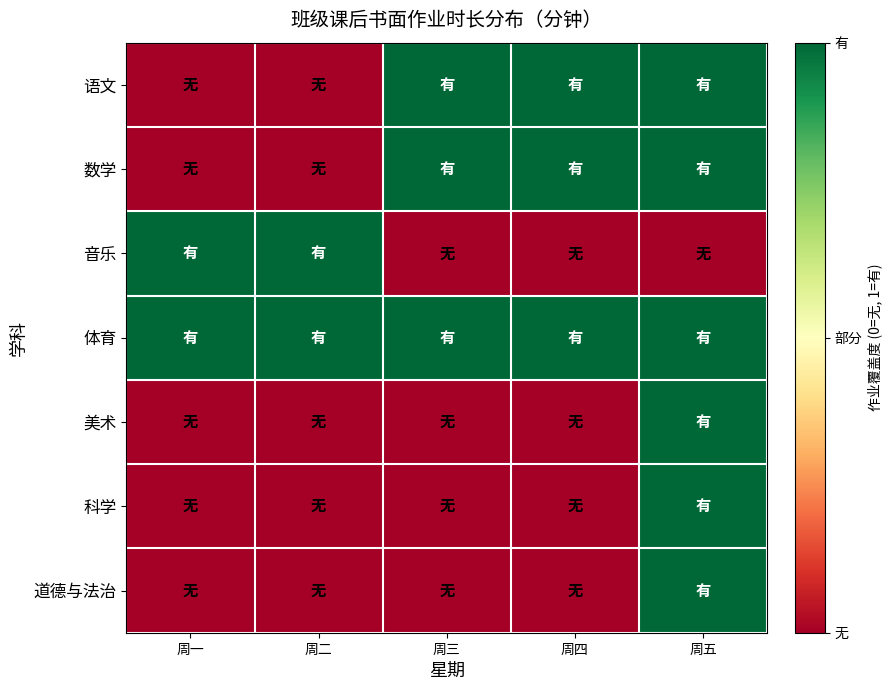

Reading left to right, extract all data points from this chart.

语文: 周一=0	周二=0	周三=1	周四=1	周五=1
数学: 周一=0	周二=0	周三=1	周四=1	周五=1
音乐: 周一=1	周二=1	周三=0	周四=0	周五=0
体育: 周一=1	周二=1	周三=1	周四=1	周五=1
美术: 周一=0	周二=0	周三=0	周四=0	周五=1
科学: 周一=0	周二=0	周三=0	周四=0	周五=1
道德与法治: 周一=0	周二=0	周三=0	周四=0	周五=1